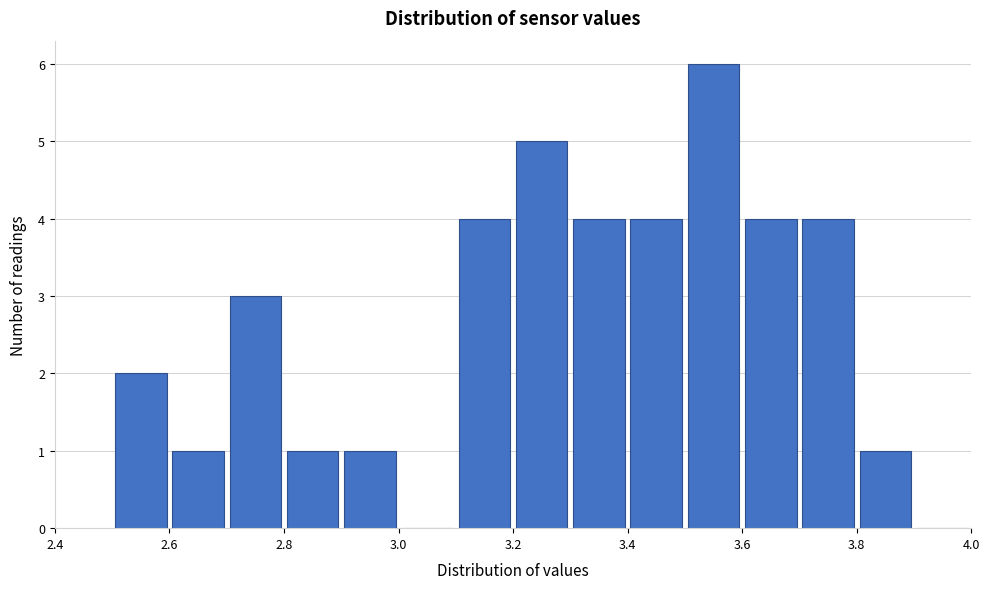

Over which range of the x-axis is the bar tallest?

3.5 to 3.6